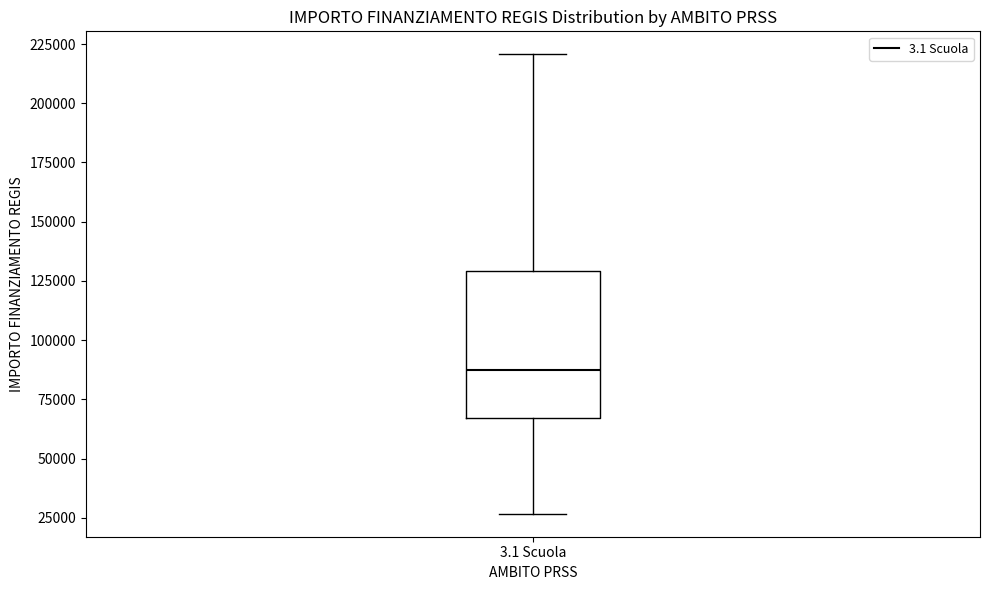

Transcribe this box plot: give where the median line is, the range the box spans, and where the two whiskers end, as read against the y-axis. The values are not printed on the chart, so give them approximately, as read against the axis.

median 85000, box 65000 to 130000, whiskers 25000 to 220000